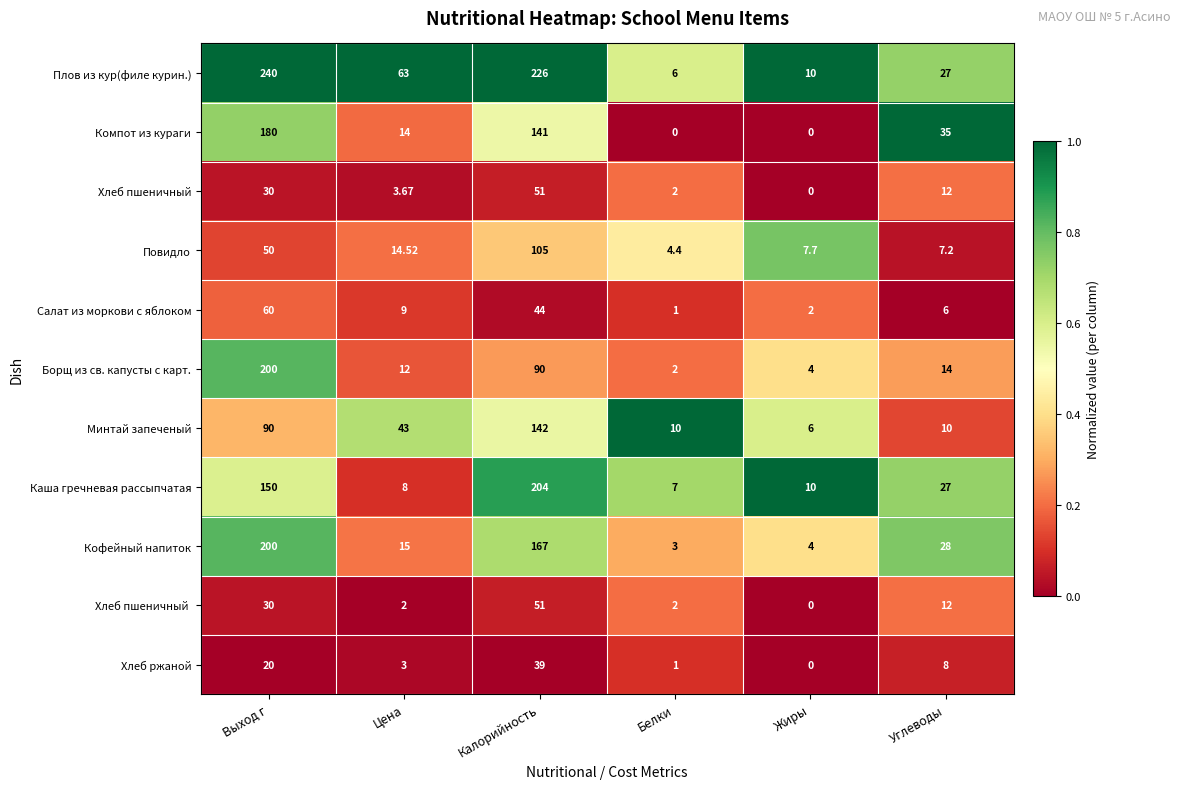

Rank the categories by Плов из кур(филе курин.) value from lowest to highest.

Белки, Жиры, Углеводы, Цена, Калорийность, Выход г